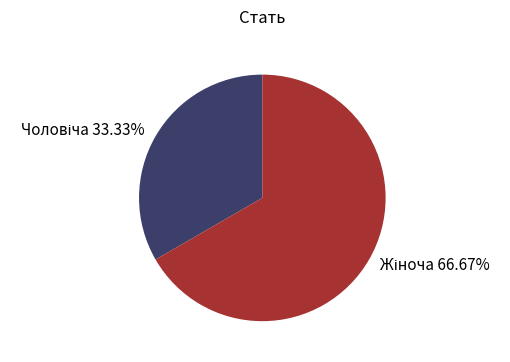

Is there any slice that represents more than half of the pie?

Yes